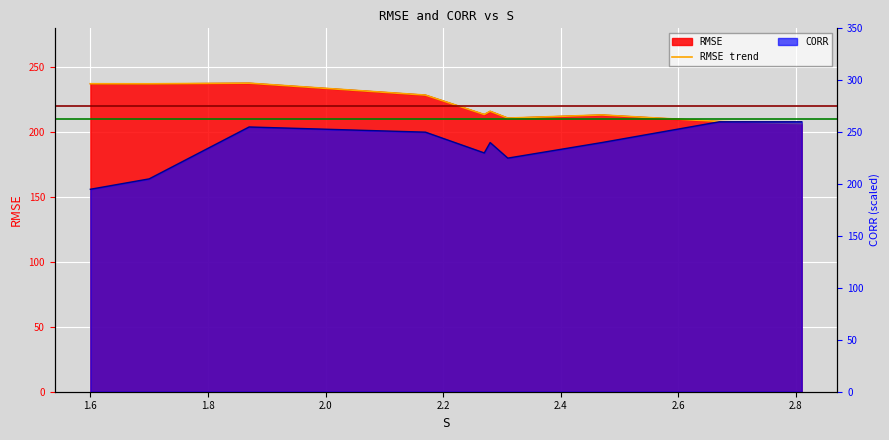

How many interior local peaks (higher than both neighbors) does the data have?

3